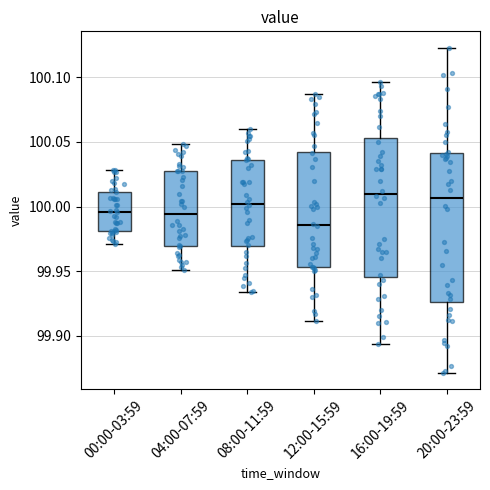

Which box is the tallest, from its lower edge to its upper edge?

20:00-23:59